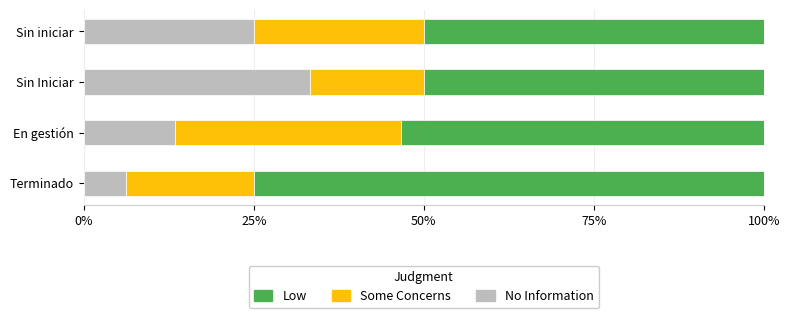

Is it true that No Information equals 7.3 at En gestión?

False